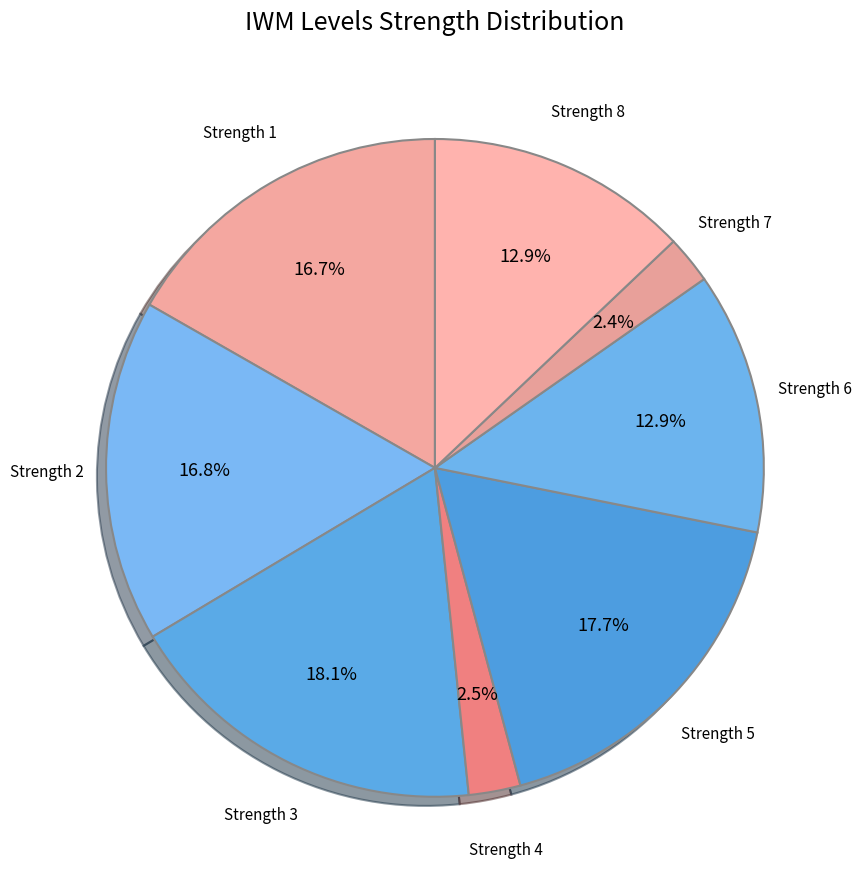

Count the number of slices in the pie.

8